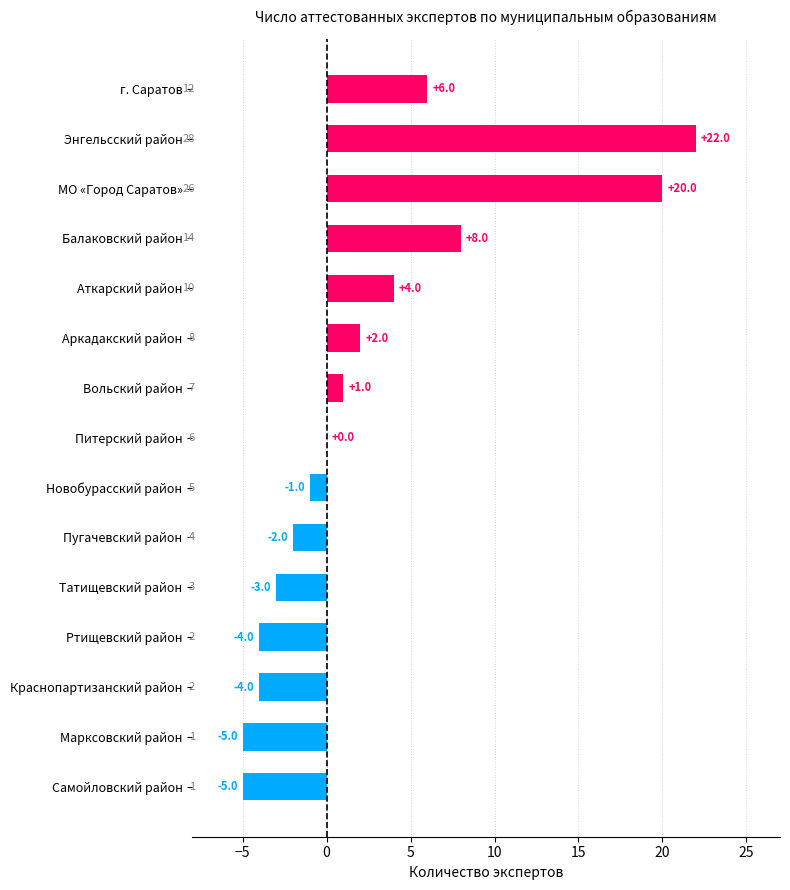

Which has a higher value, Ртищевский район or Питерский район?

Питерский район